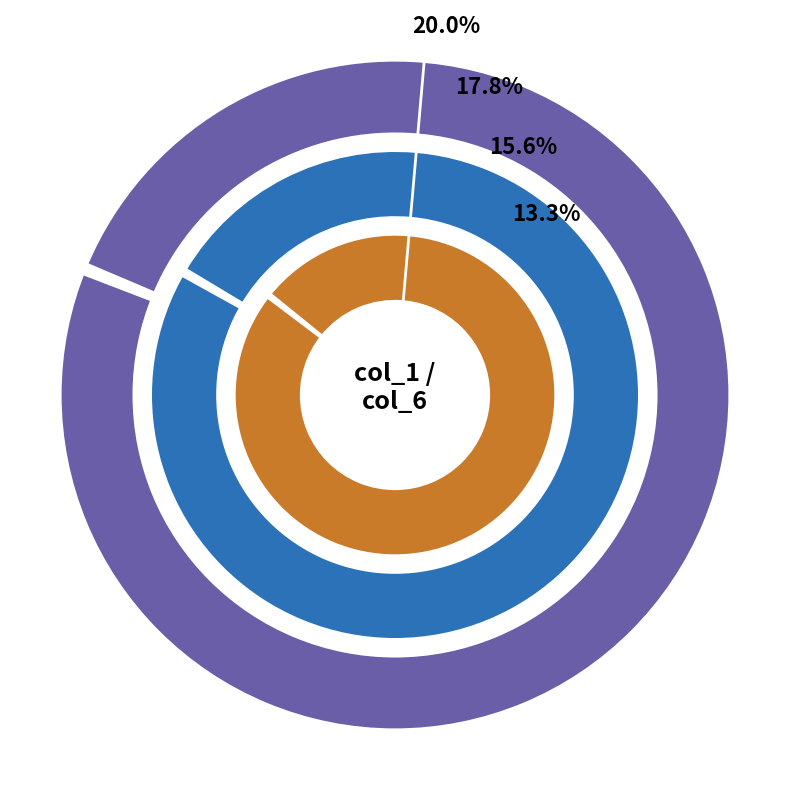

Which slice is the largest?

4